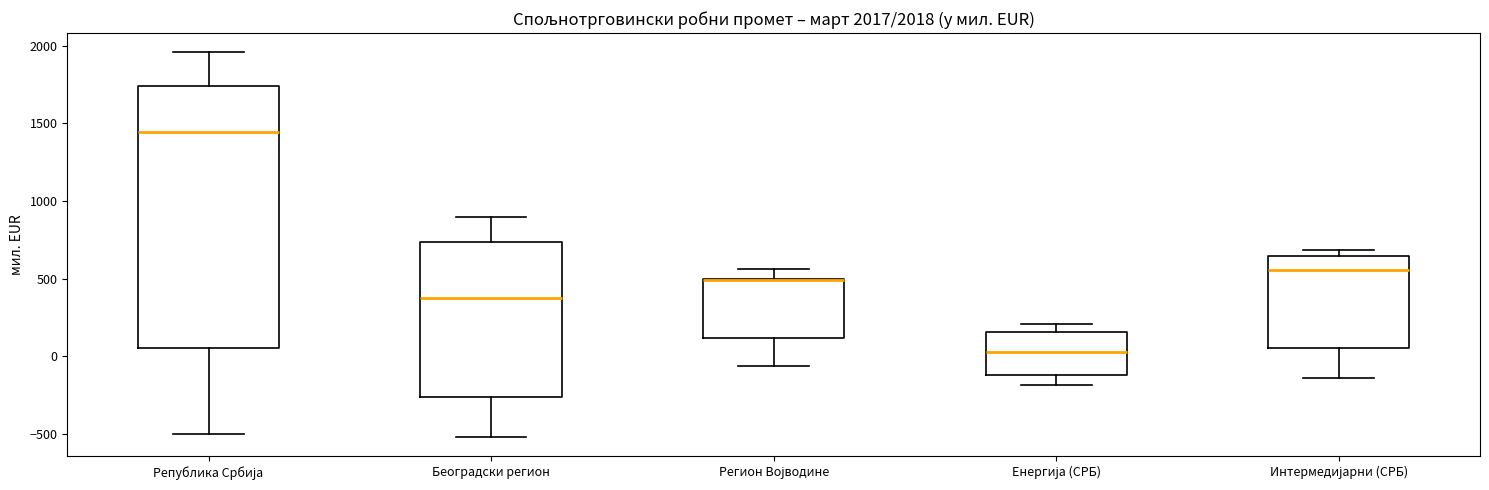

Comparing the boxes themselves (not the whiskers), which one is the tallest?

Република Србија